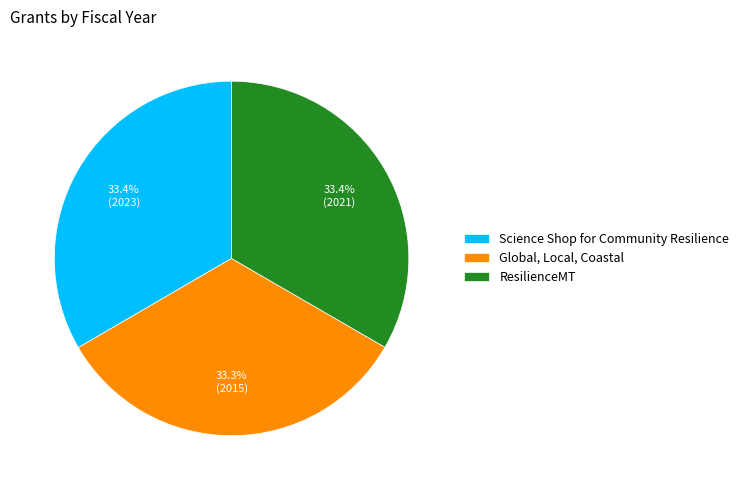

Is there any slice that represents more than half of the pie?

No